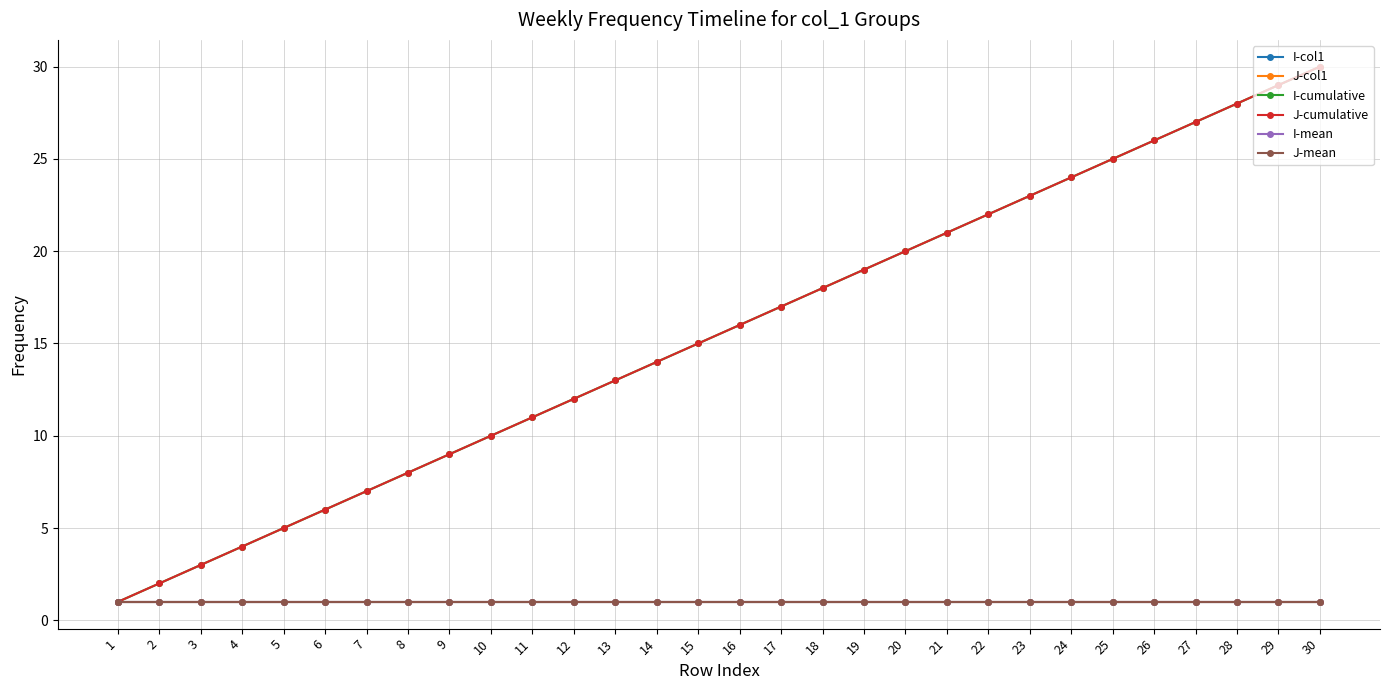

List the labels in order of J-mean value, largest first.

1, 2, 3, 4, 5, 6, 7, 8, 9, 10, 11, 12, 13, 14, 15, 16, 17, 18, 19, 20, 21, 22, 23, 24, 25, 26, 27, 28, 29, 30